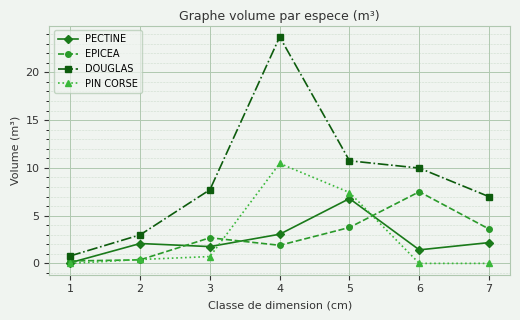

Which series has the widest spread of values?

DOUGLAS